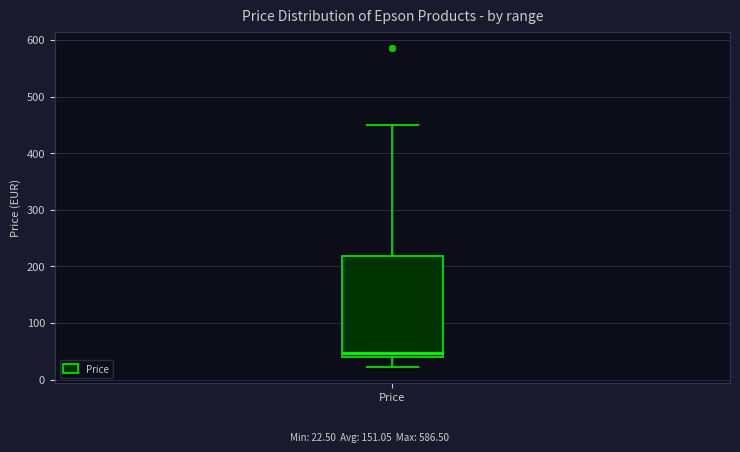

Where does the lower whisker of the box for Price end on the y-axis? The values are not printed on the chart, so give them approximately, as read against the axis.

20